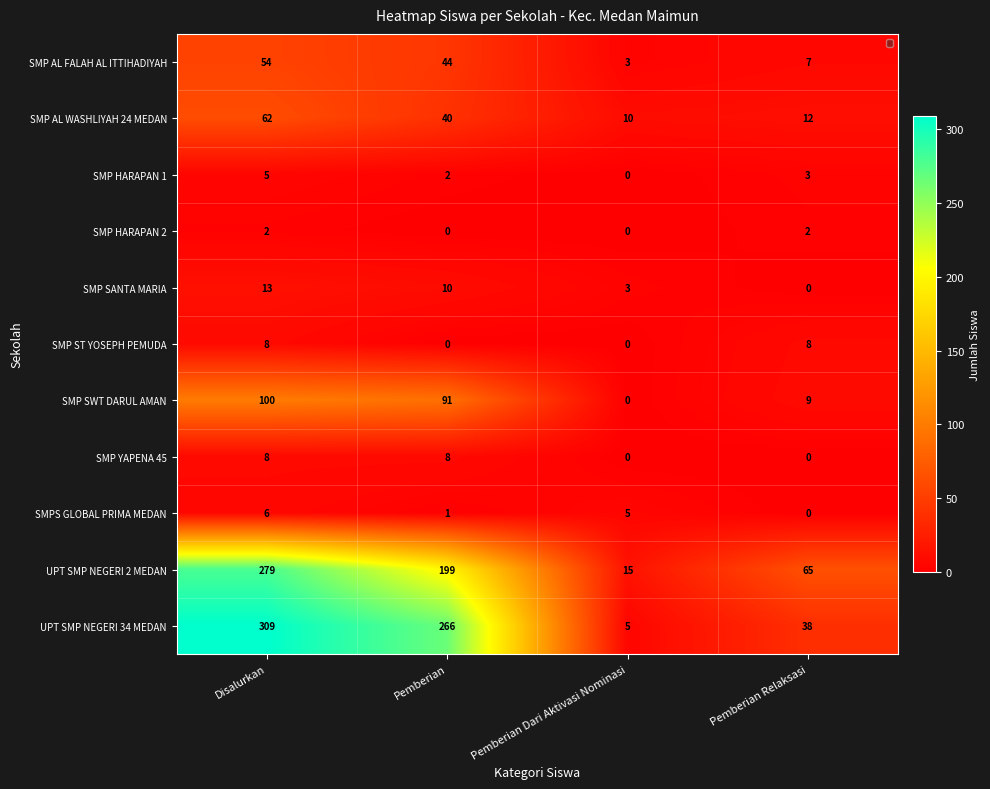

How many categories are shown in the chart?

4